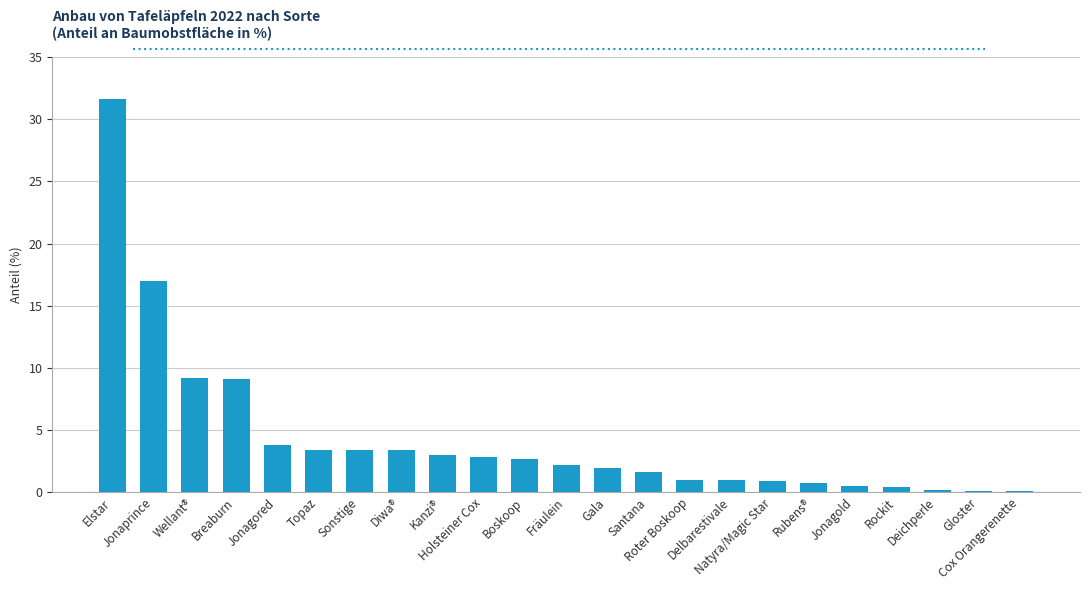

What is the maximum value shown in the chart?

31.6